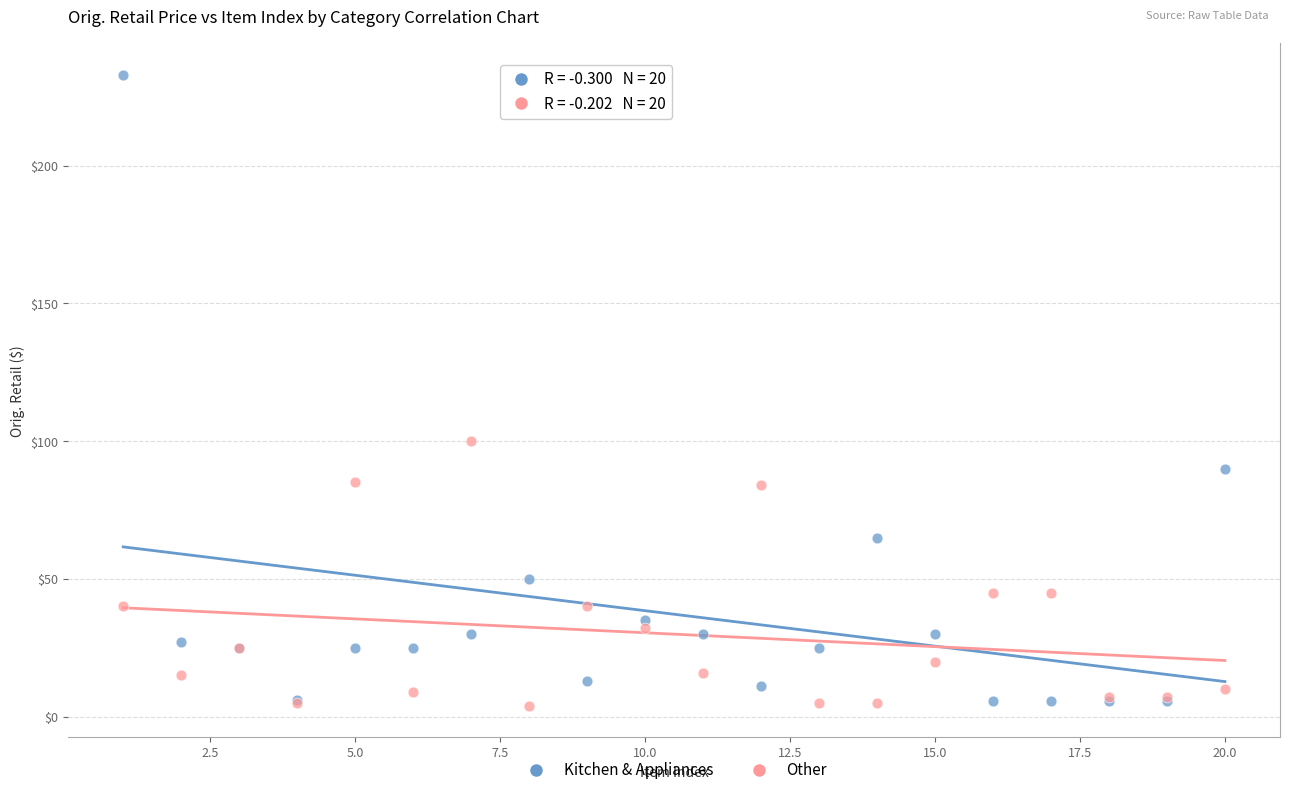

What is the X range (max minus min) for the scatter plot?

19.0